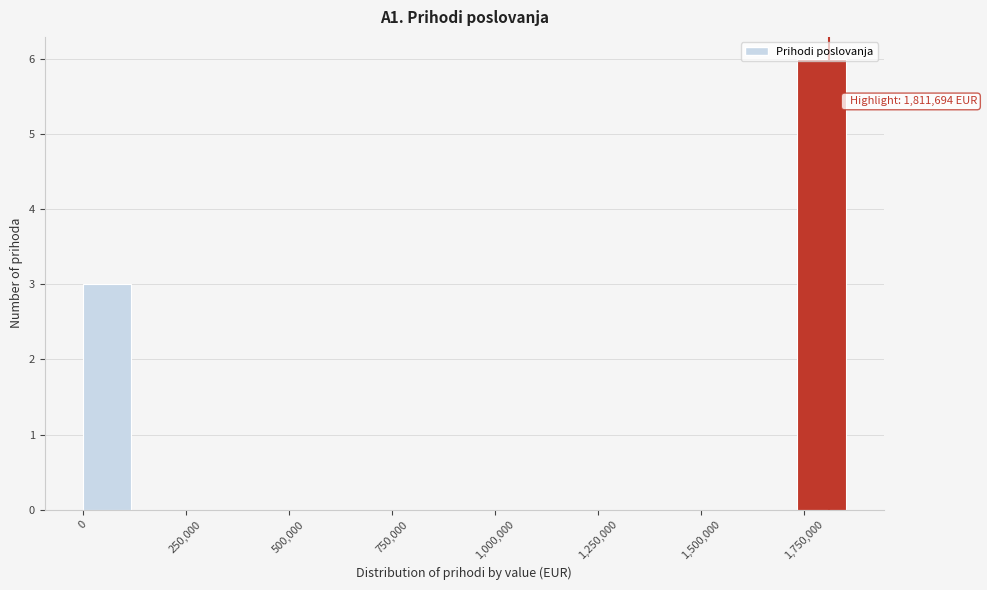

Read against the x-axis, roughly where is the centre of the tallest bar?

1800000